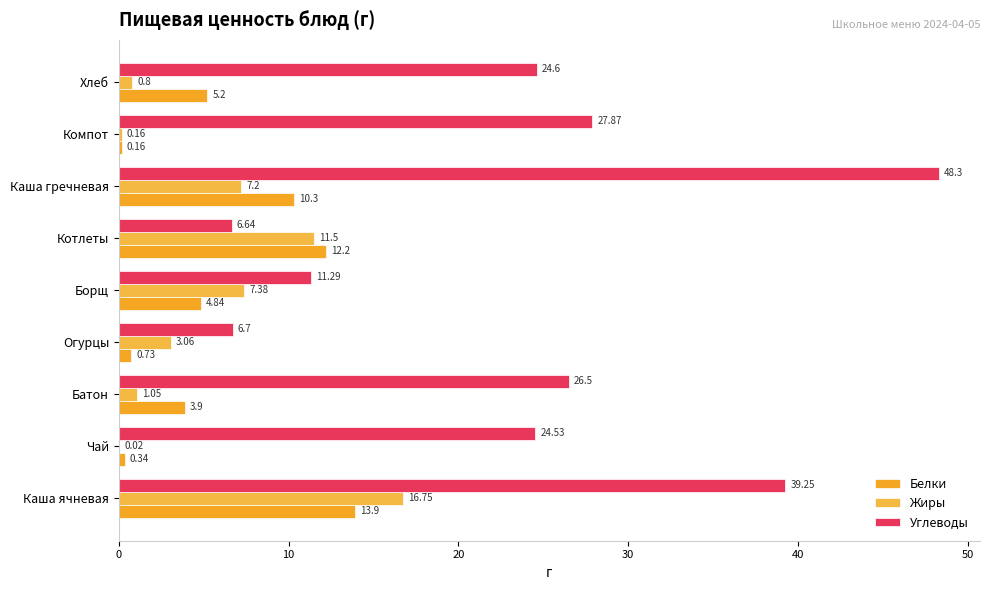

How many distinct data groups are displayed?

3